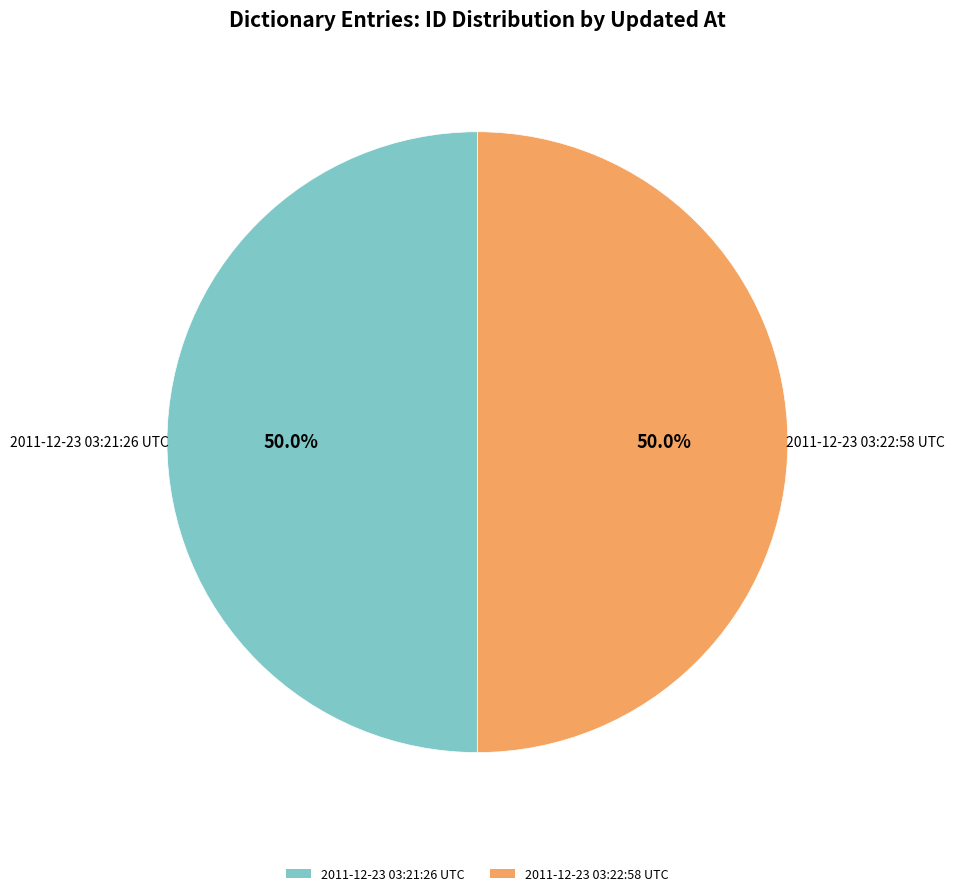

How many slices are in this pie chart?

2